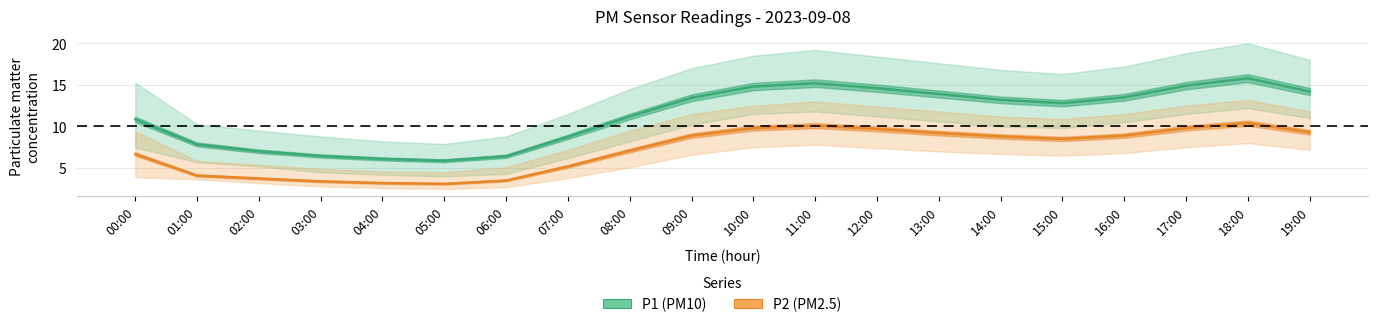

True or false: P1_lower and P1_upper intersect in this chart.

False